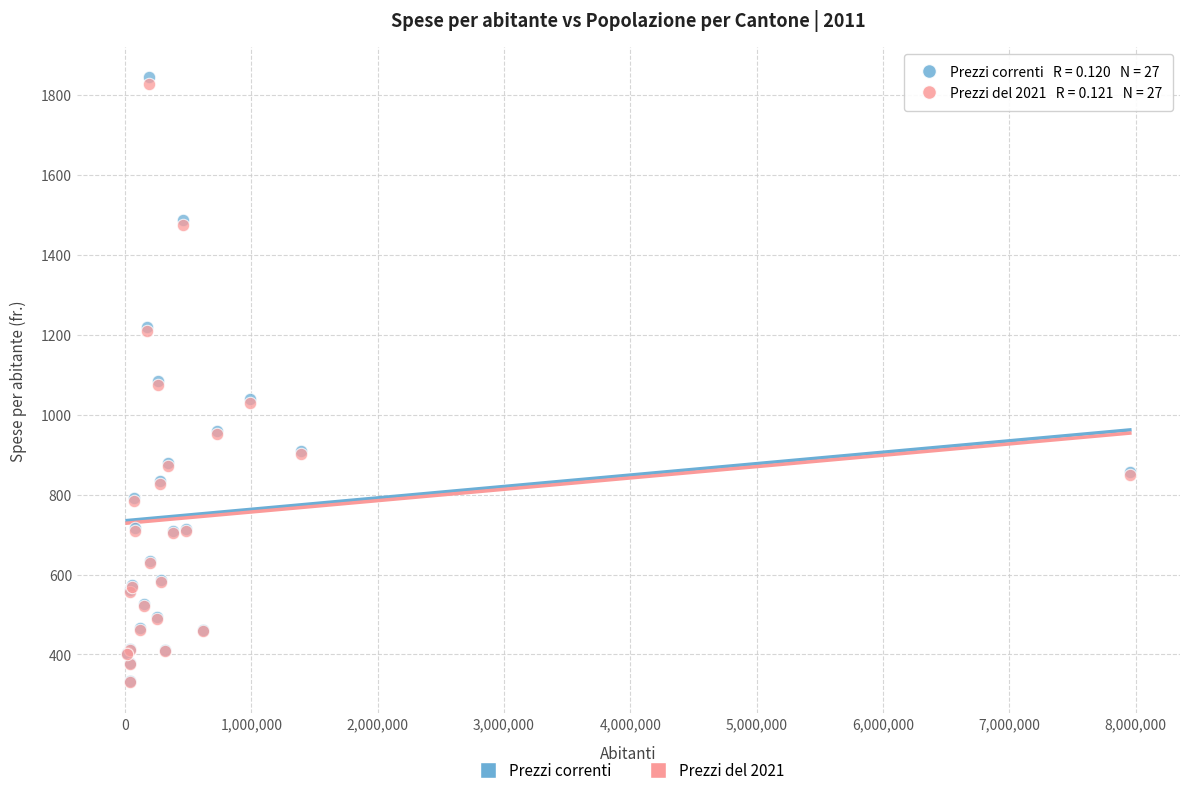

What are all the series names shown in the legend?

Prezzi correnti, Prezzi del 2021